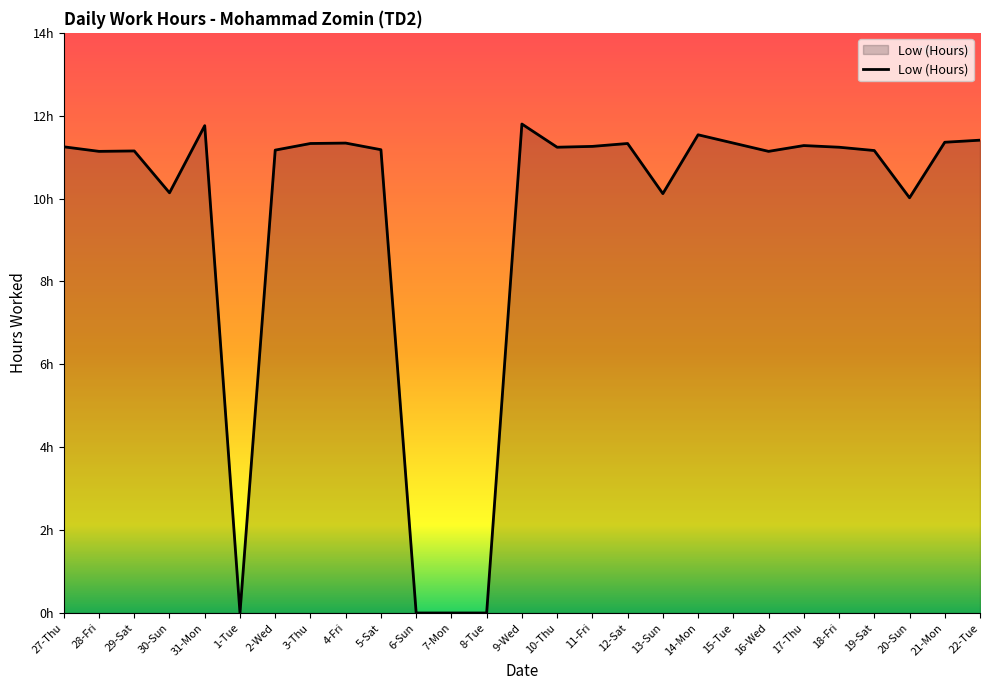

Which has a higher value, 19-Sat or 20-Sun?

19-Sat